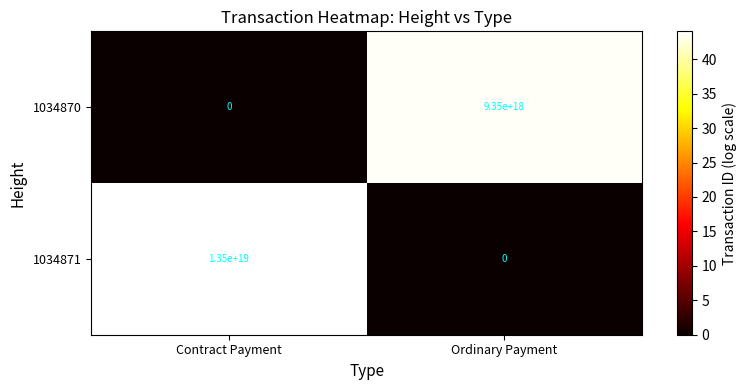

Is it true that 1034871 equals 8601996209642129408 at Ordinary Payment?

False